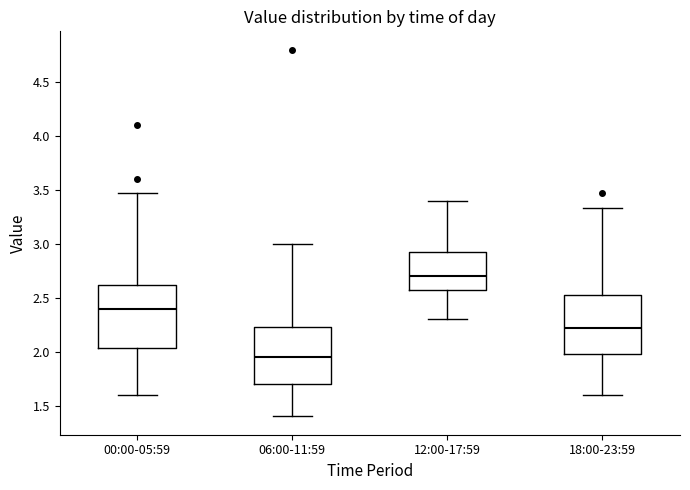

Reading left to right, transcribe this box plot: for each box, give where its median line is, the range the box spans, and where its two whiskers end, as read against the y-axis. The values are not printed on the chart, so give them approximately, as read against the axis.

00:00-05:59: median 2.40, box 2.05 to 2.60, whiskers 1.60 to 3.45
06:00-11:59: median 1.95, box 1.70 to 2.25, whiskers 1.40 to 3.00
12:00-17:59: median 2.70, box 2.60 to 2.95, whiskers 2.30 to 3.40
18:00-23:59: median 2.20, box 2.00 to 2.55, whiskers 1.60 to 3.35